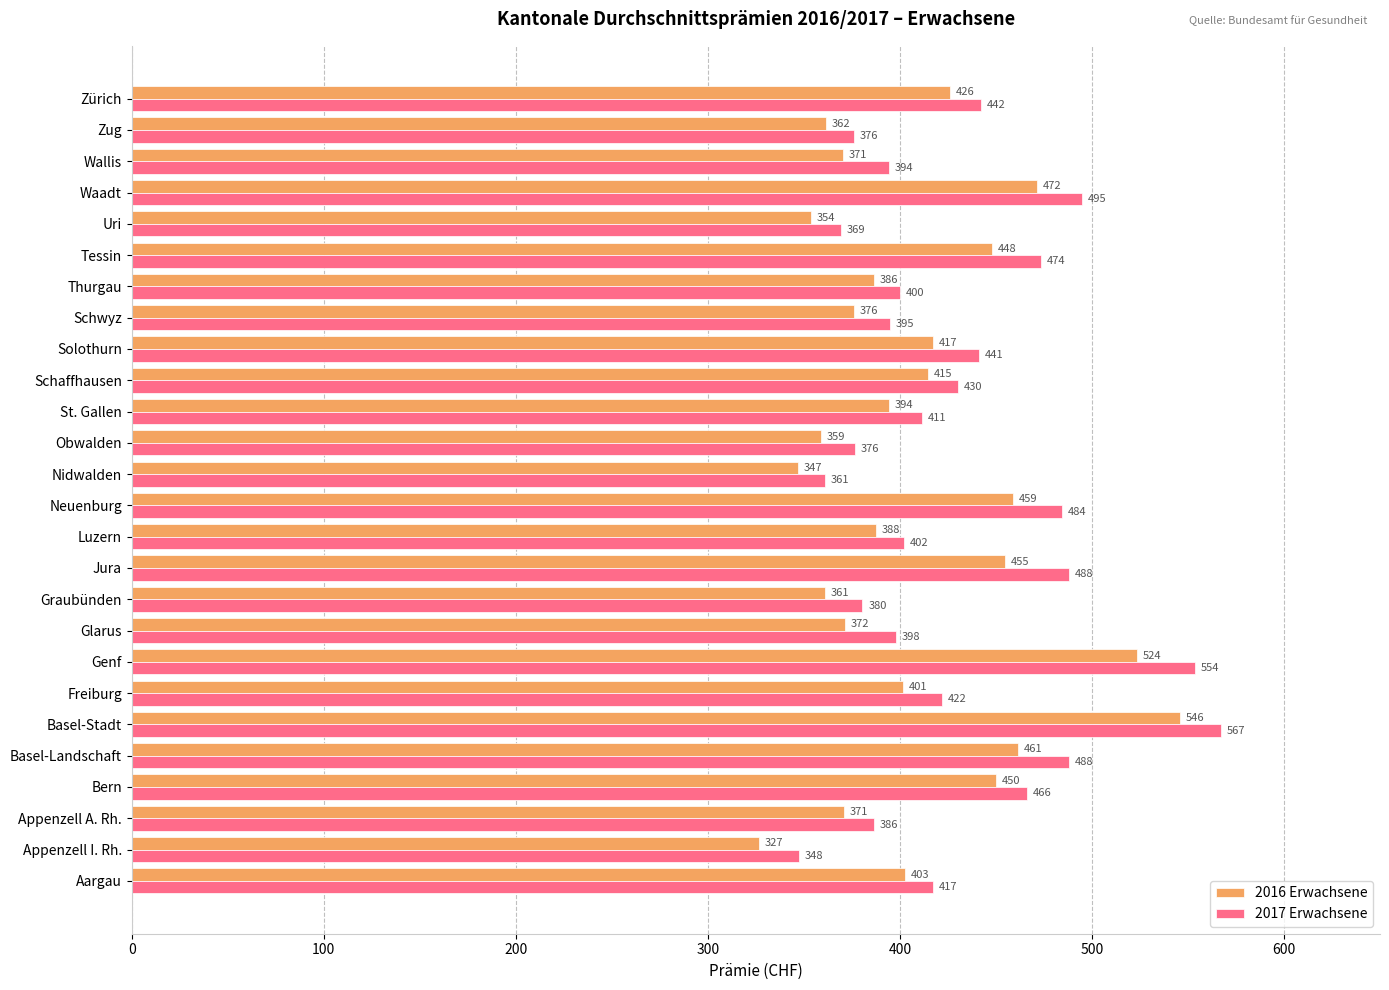

At which category does the chart reach its peak across all series?

Basel-Stadt